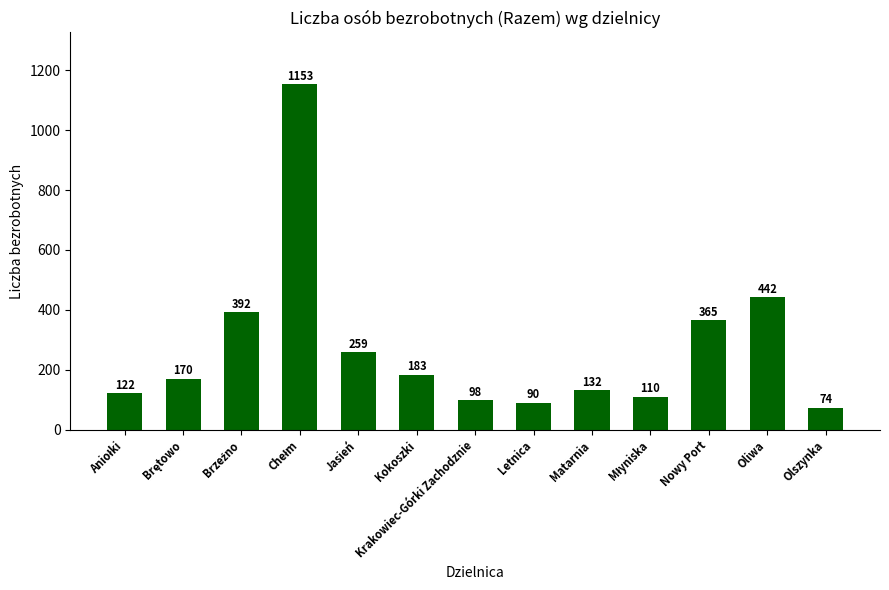

Read the value at Matarnia.

132